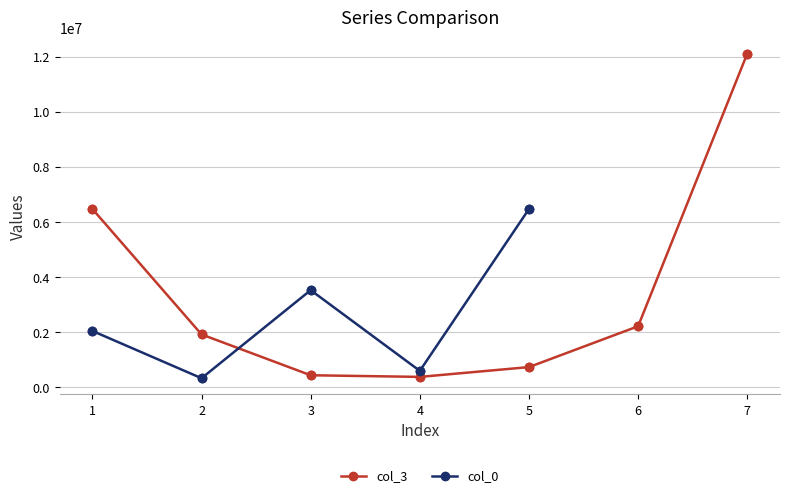

Which series reaches the maximum Y coordinate?

col_3